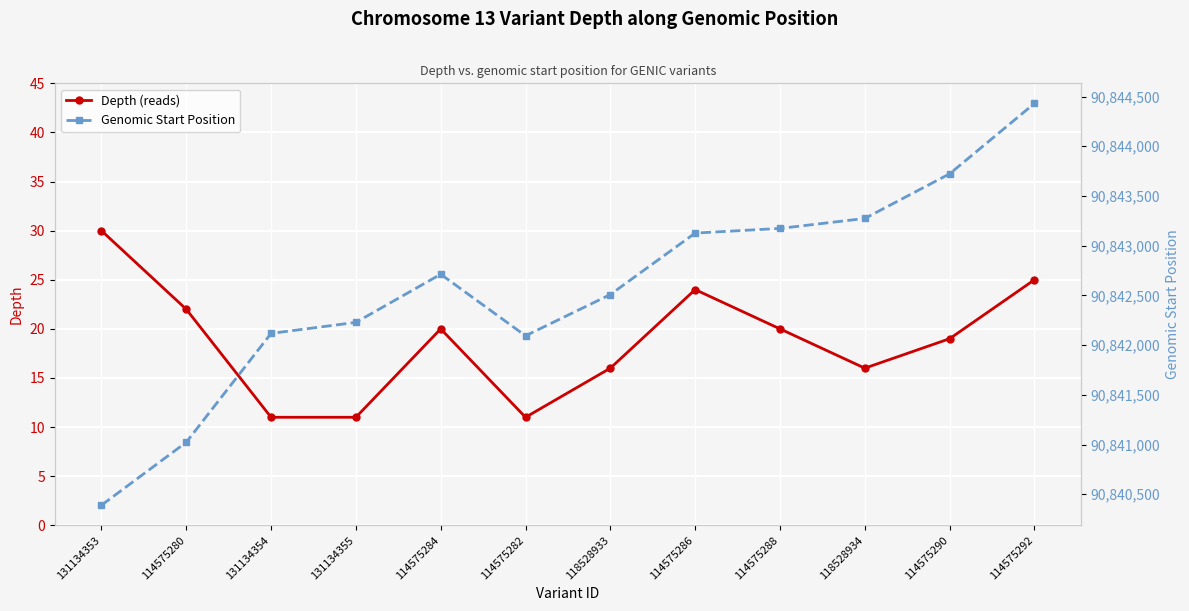

What is the sum of all Depth (reads) values?

225